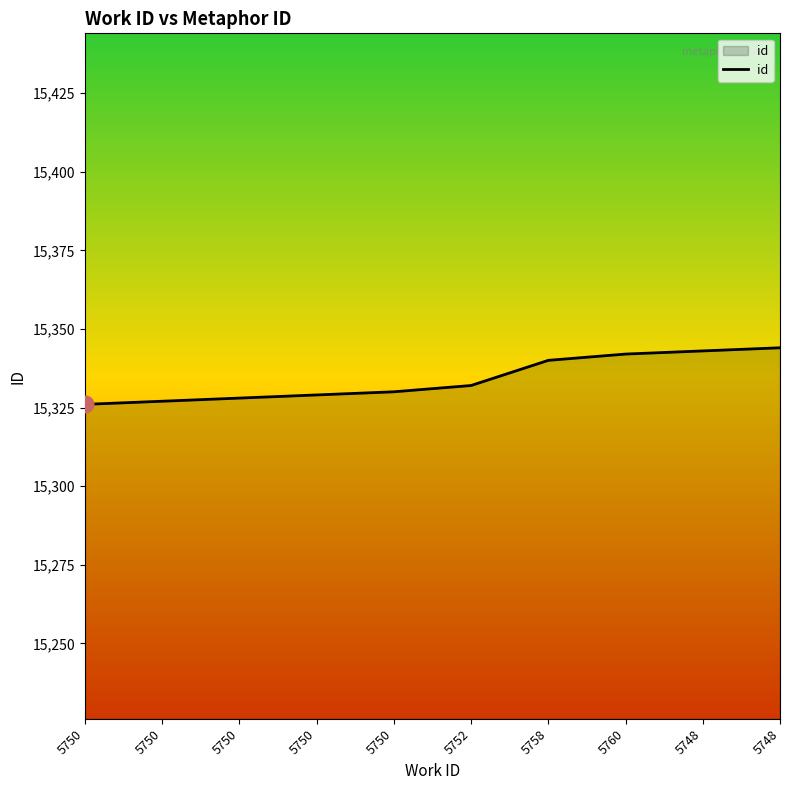

How many values are below 15332?

5